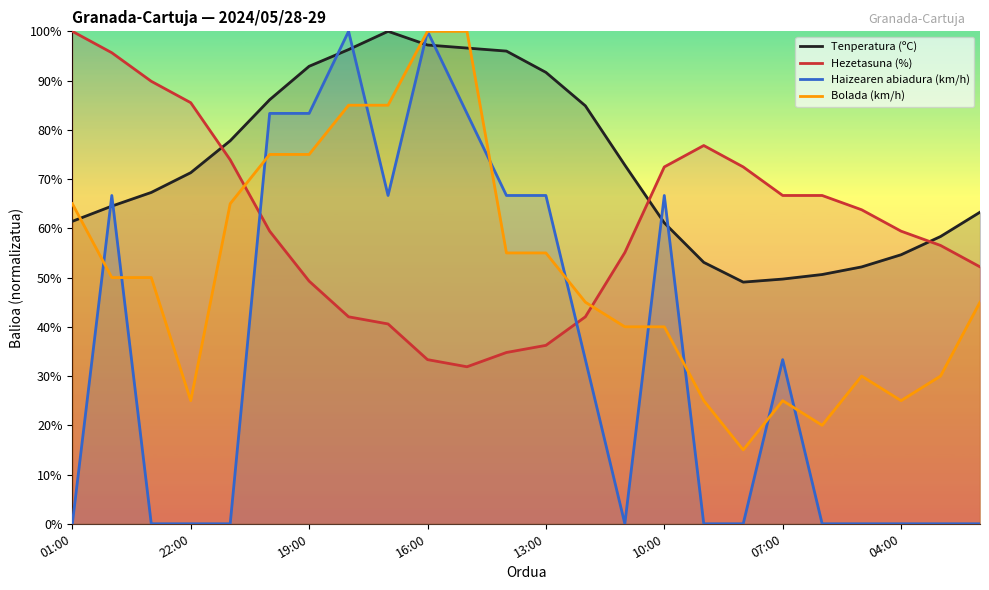

What is the total value across all series at 10:00?

240.2